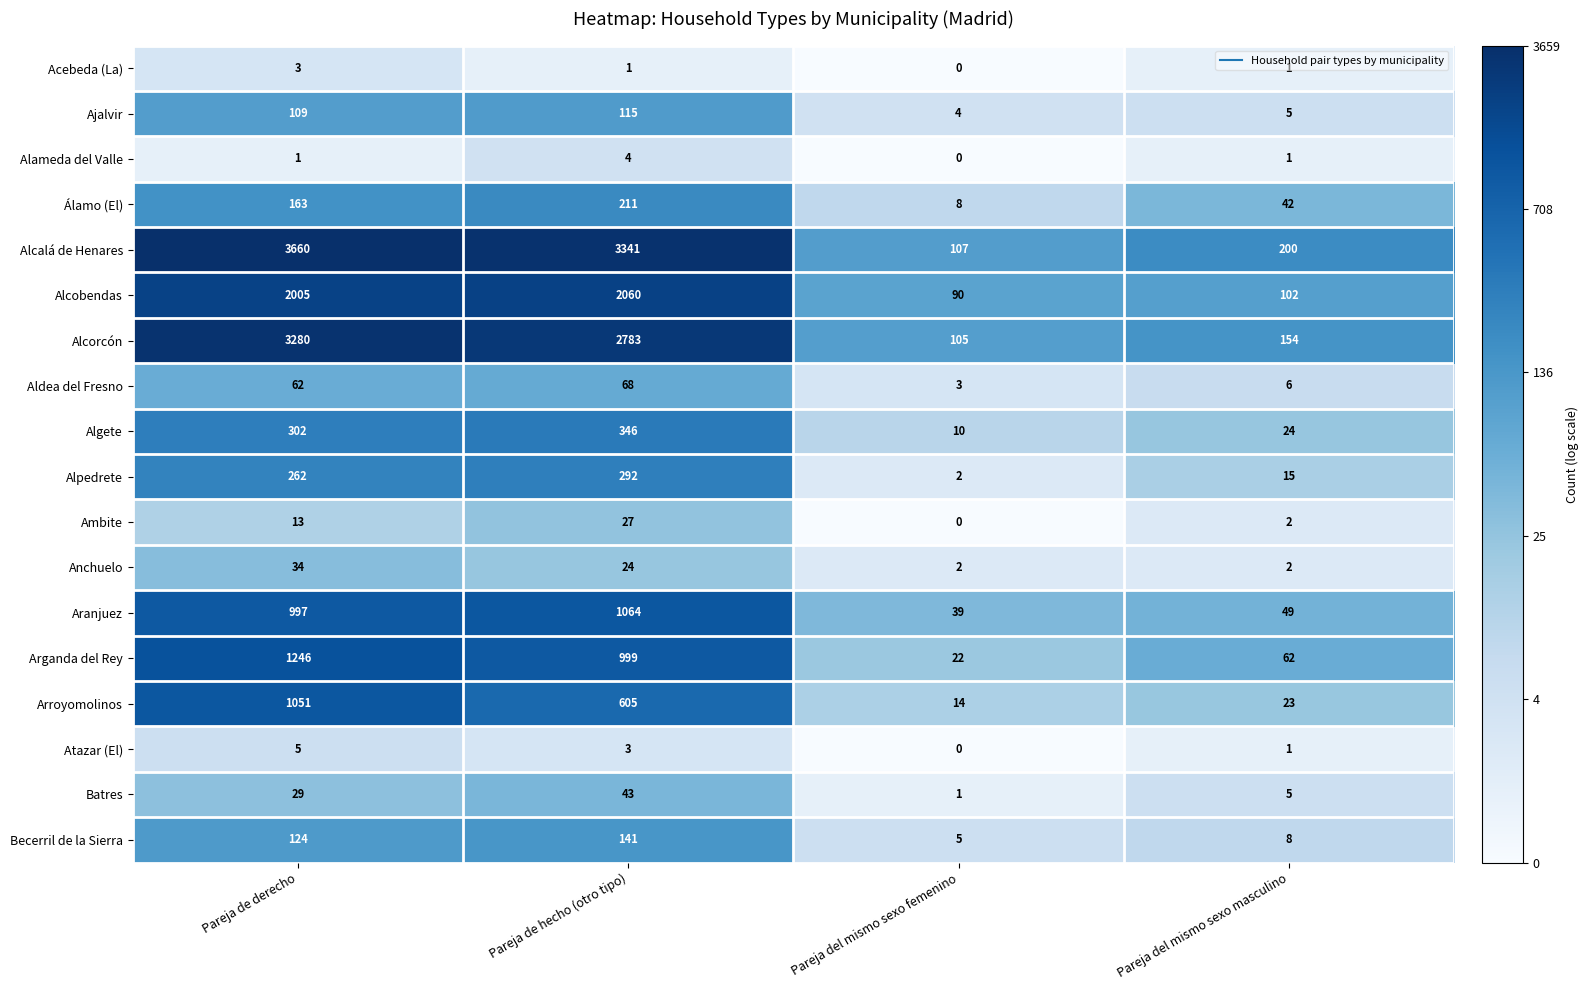

At which label does Acebeda (La) first exceed 1?

Pareja de derecho